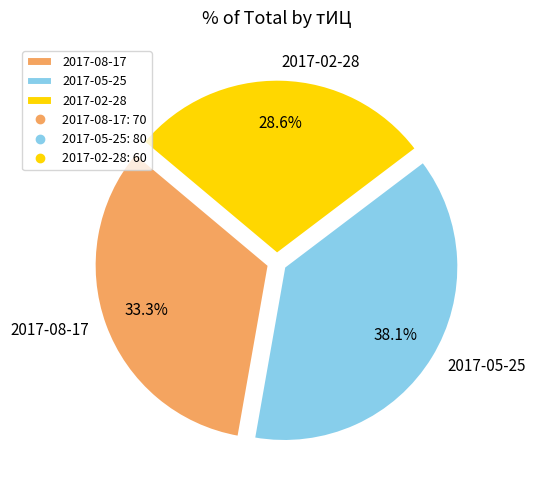

What percentage do 2017-08-17 and 2017-02-28 together represent?

61.9%